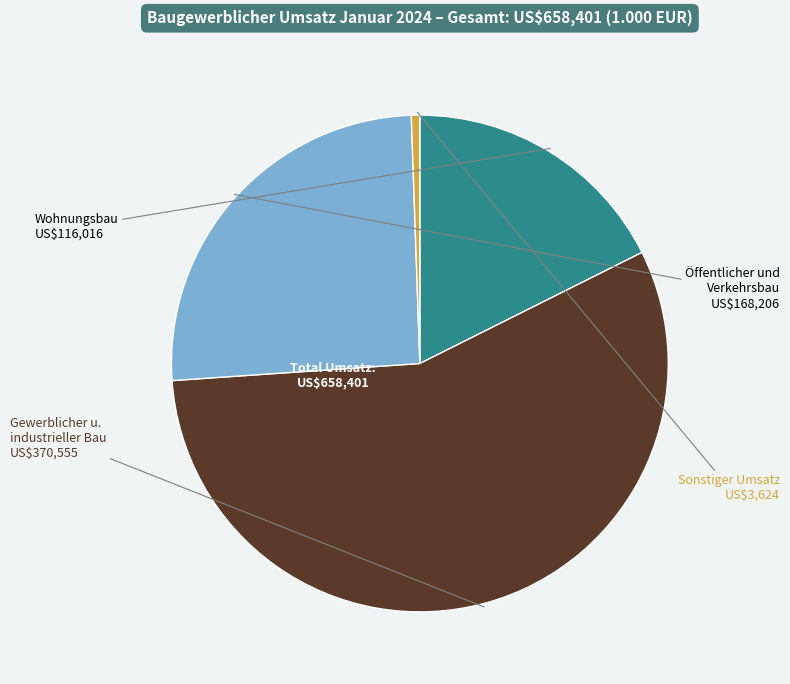

Is there a majority slice in this chart?

Yes